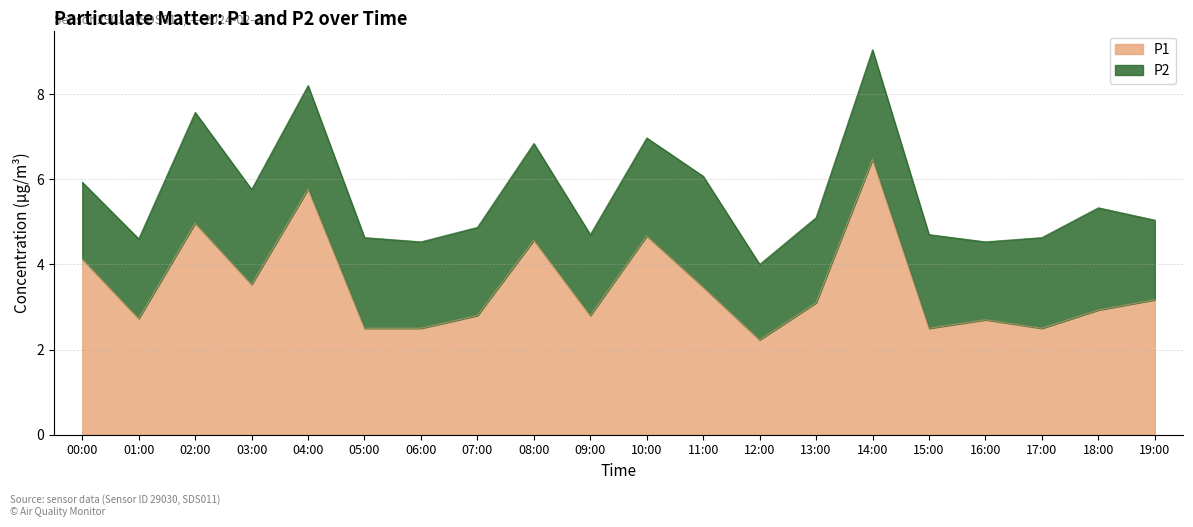

Where is the first local minimum?

01:00